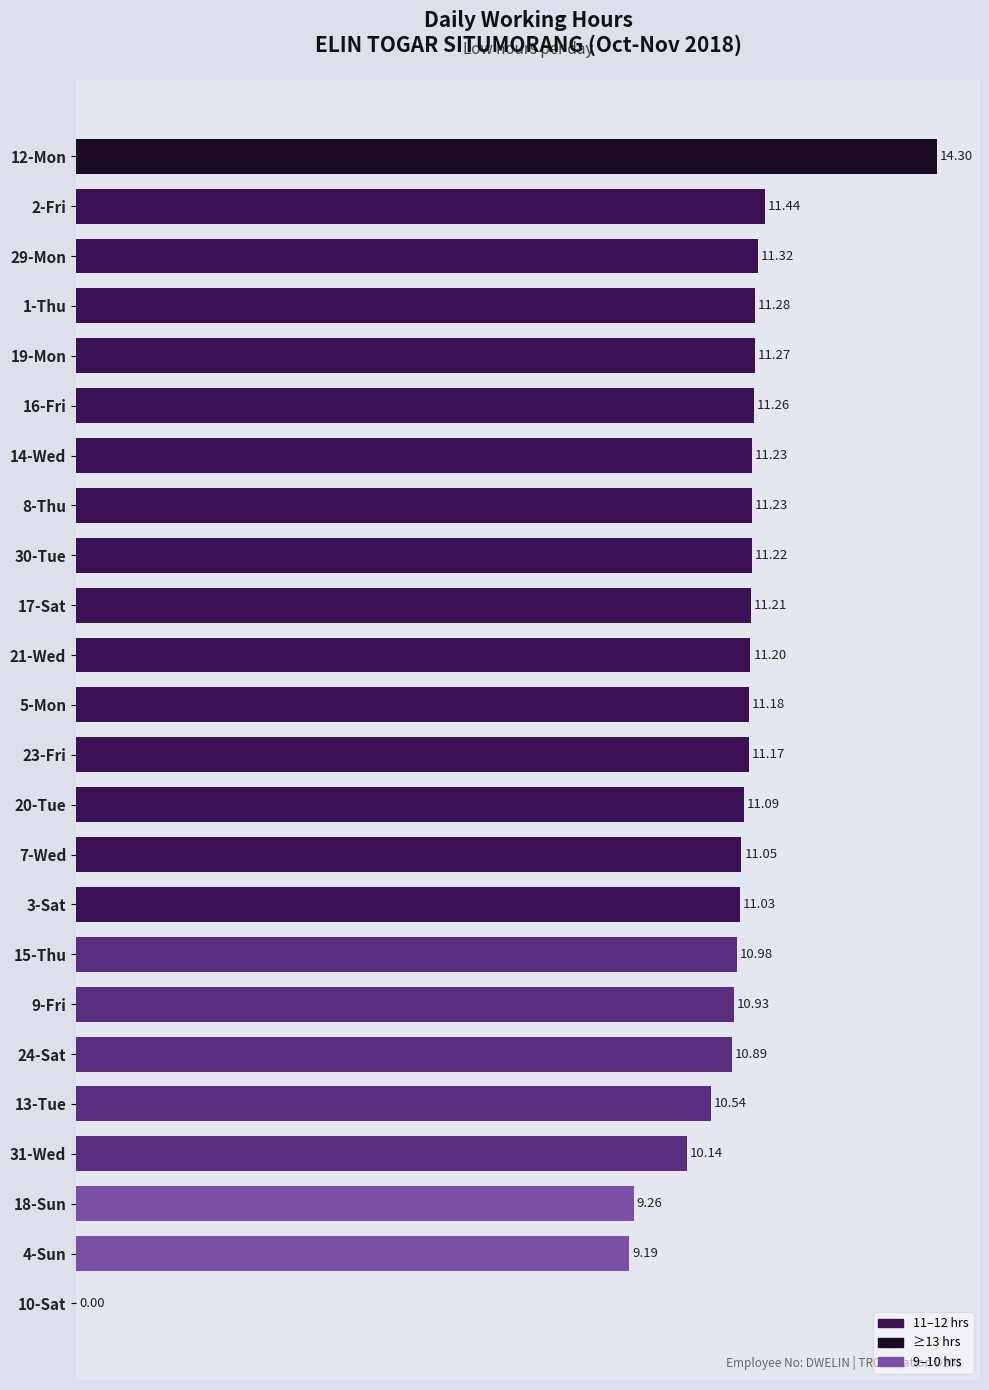

What is the sum of the values at 8-Thu and 30-Tue?

22.5